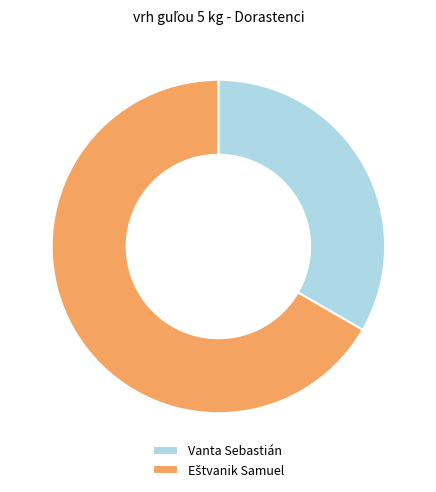

Does Vanta Sebastián represent more than half of the total?

No